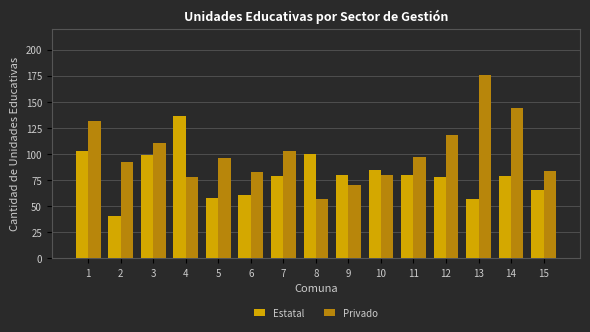

Reading left to right, list all the values displayed in this chart.

Estatal: 103	40	99	136	58	61	79	100	80	85	80	78	57	79	65
Privado: 132	92	110	78	96	83	103	57	70	80	97	118	176	144	84